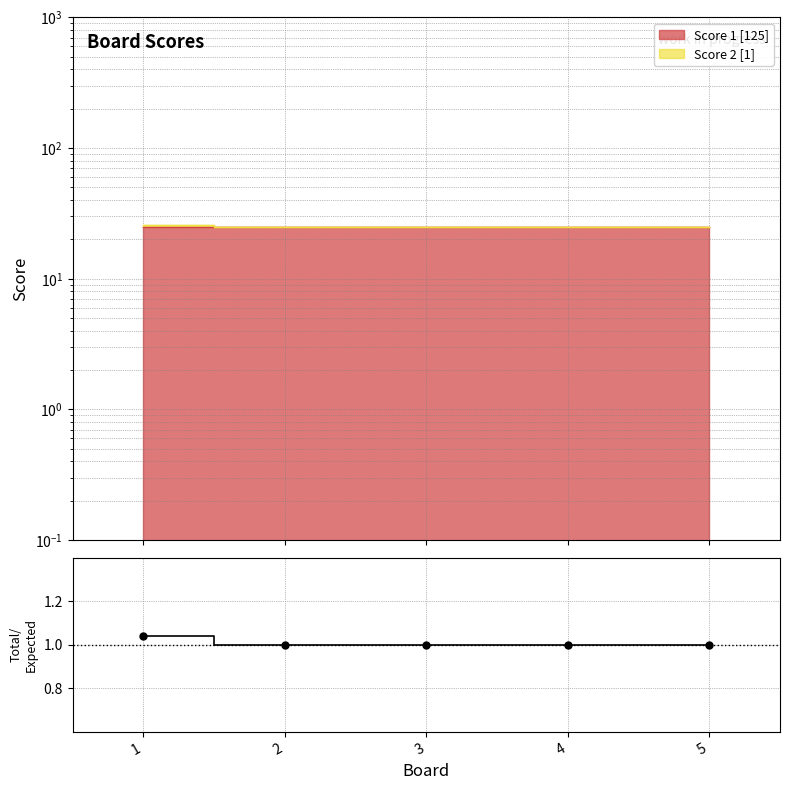

Approximately how many times larger is the value at 5 compared to 1?

1.0